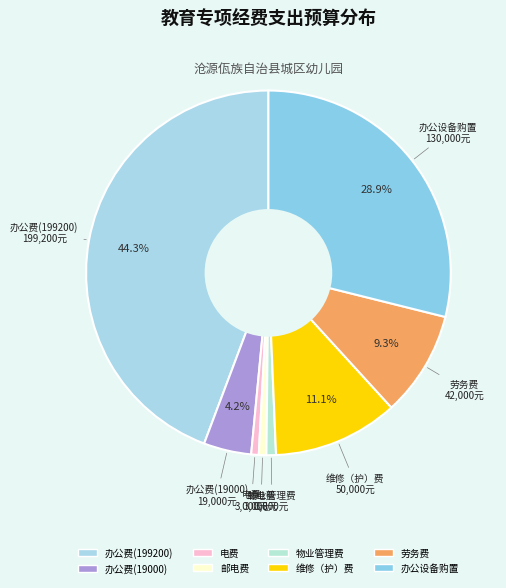

Is 邮电费 the majority of the pie?

No